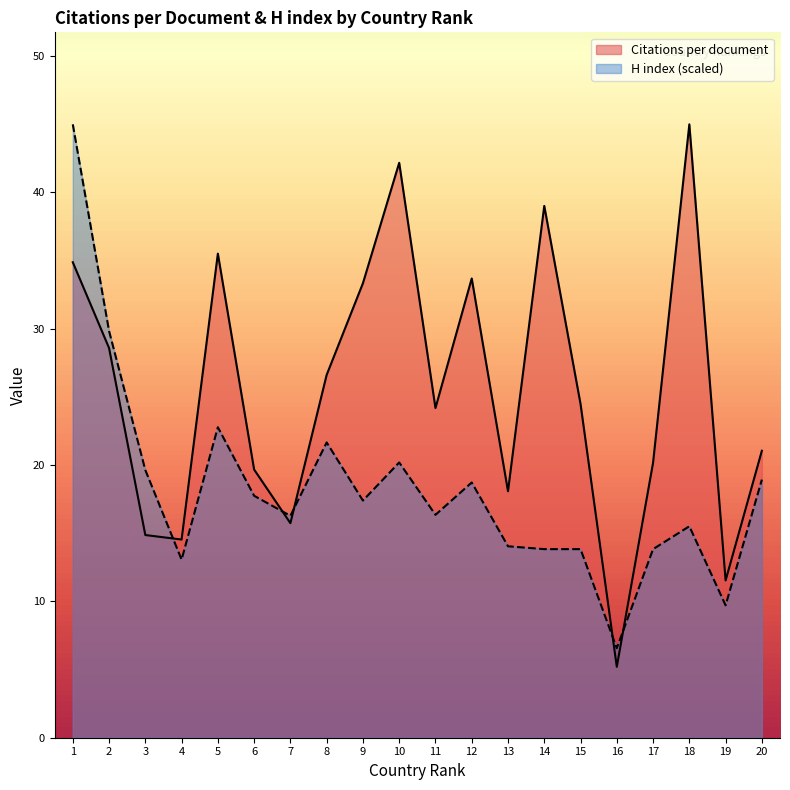

How many values in the Citations per document series are below 24?

9